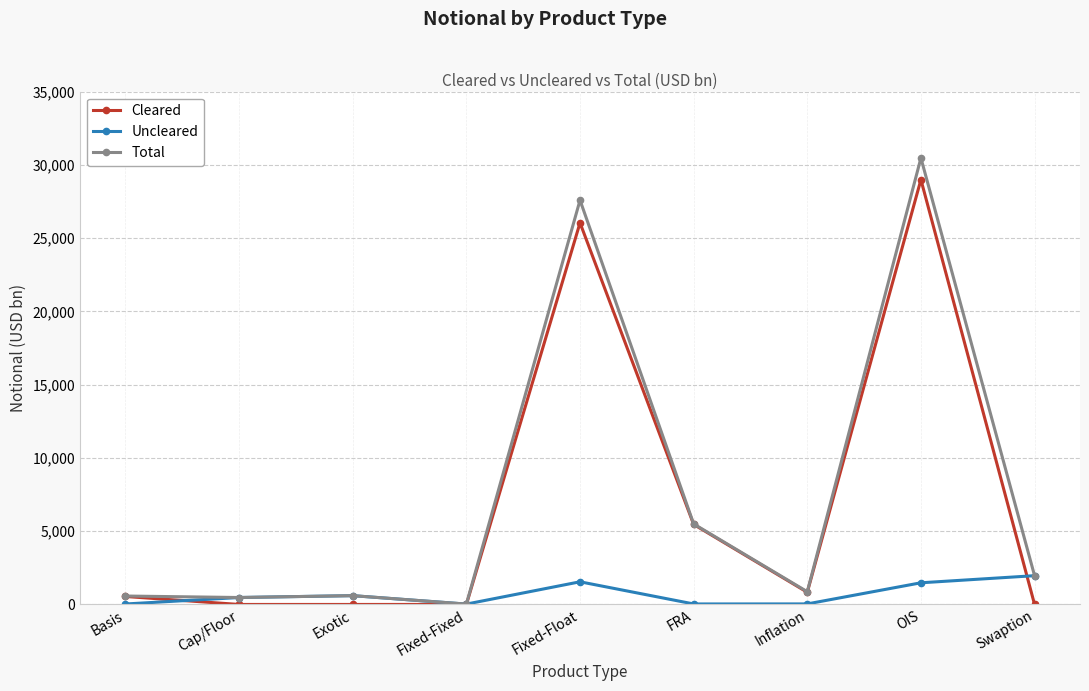

The Total series shows 27588 at Fixed-Float. True or false?

True